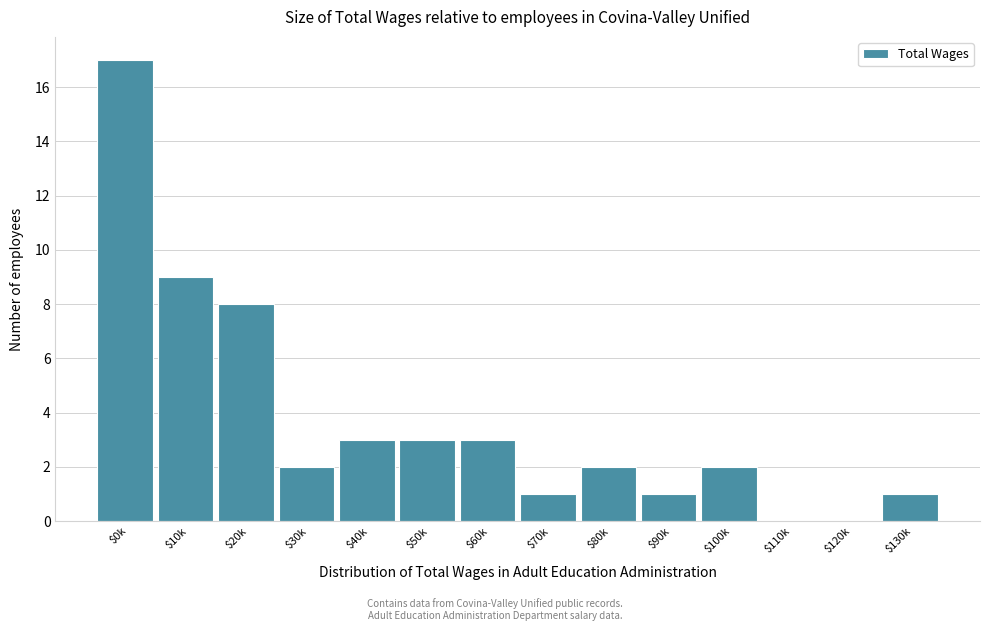

Is it true that the value at $40k is 3?

True